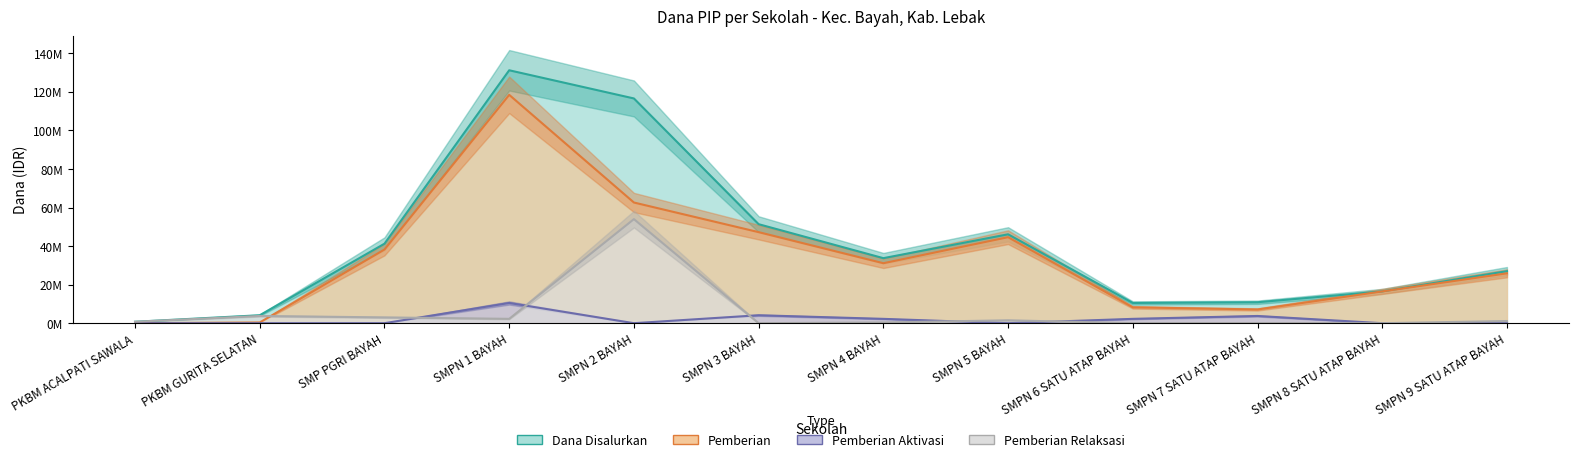

Between SMPN 3 BAYAH and SMPN 8 SATU ATAP BAYAH, which series saw the biggest shift?

Dana Disalurkan